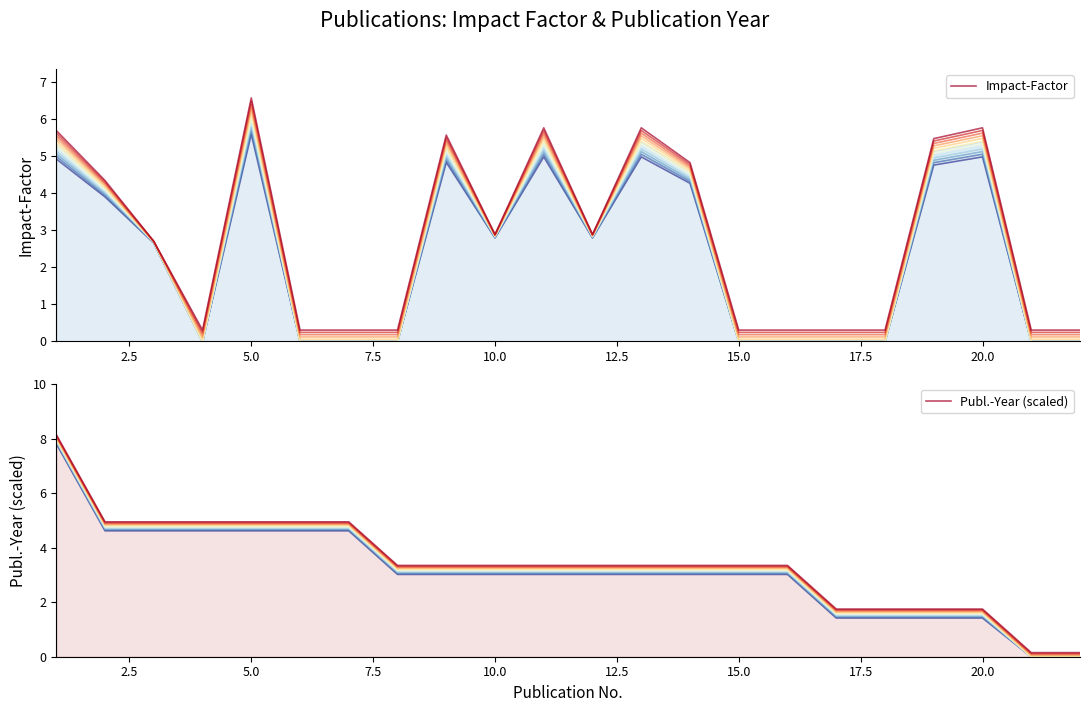

What is the maximum value for Impact-Factor?

6.6